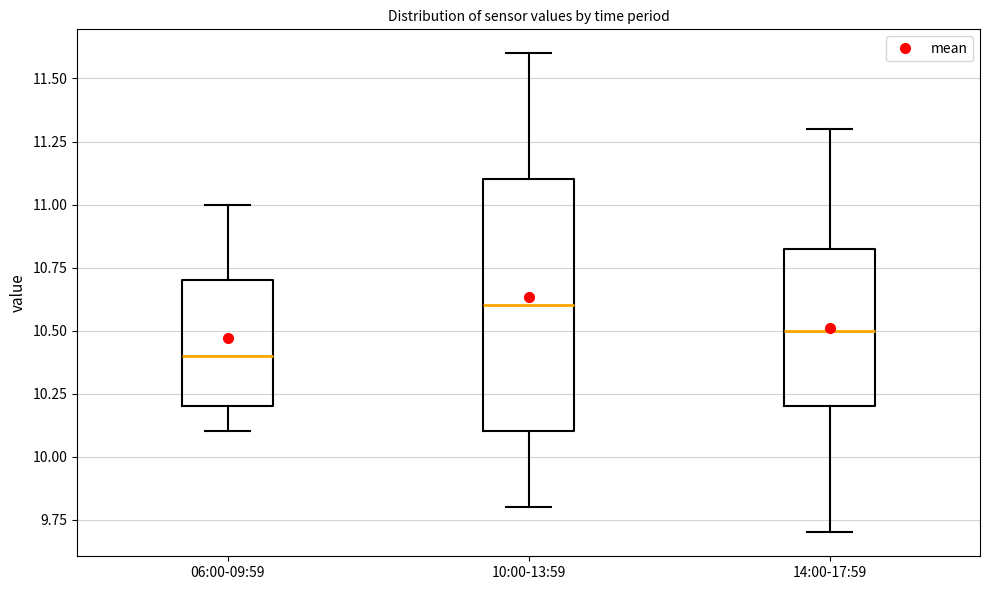

Which box has the lowest median line?

06:00-09:59